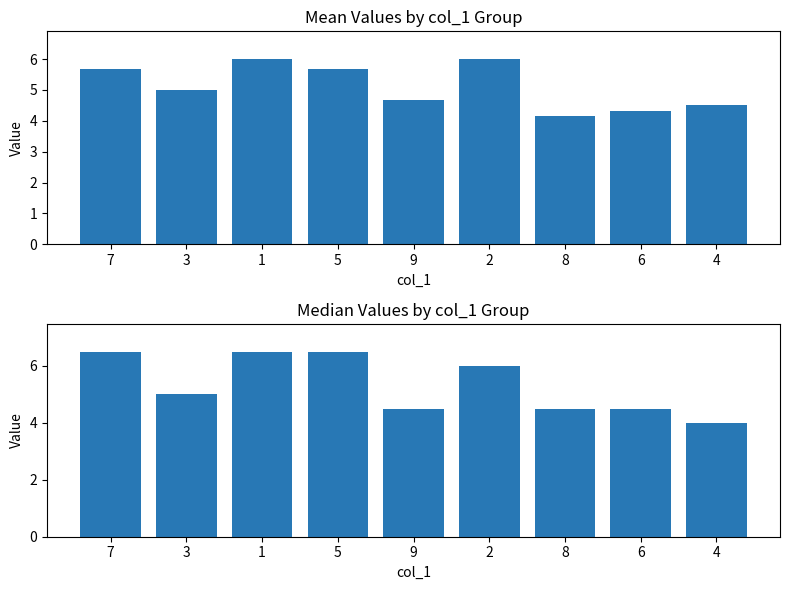

What is the spread (max minus min) of values at 7?

0.8